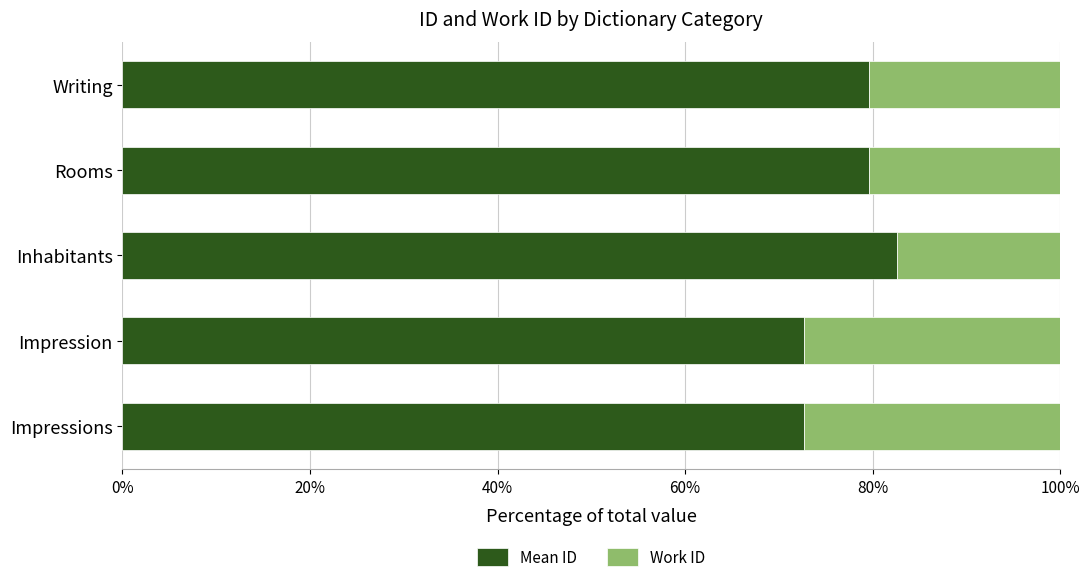

What is the approximate value of Mean ID at Impression?

72.7